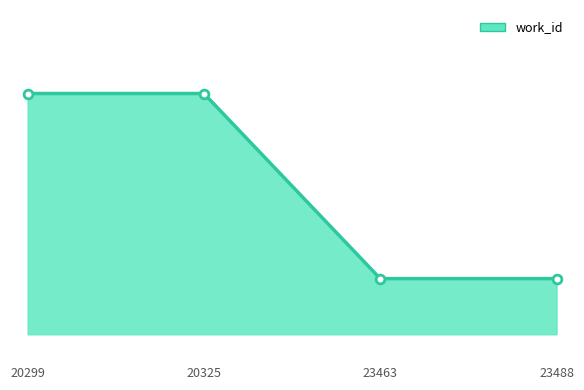

What is the ratio of the value at 20299 to the value at 23488?

1.1